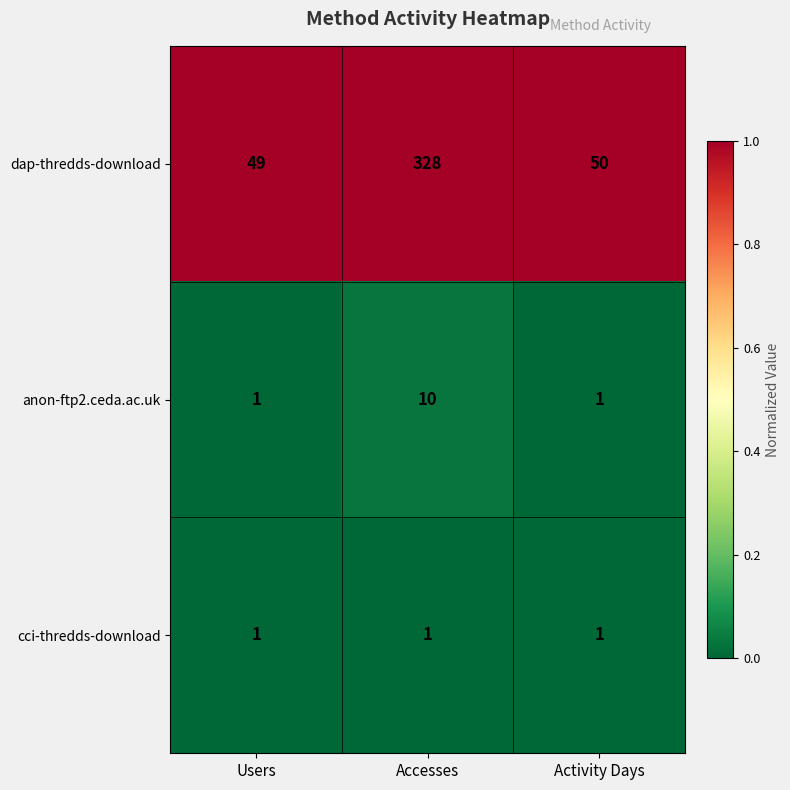

How many categories are shown in the chart?

3